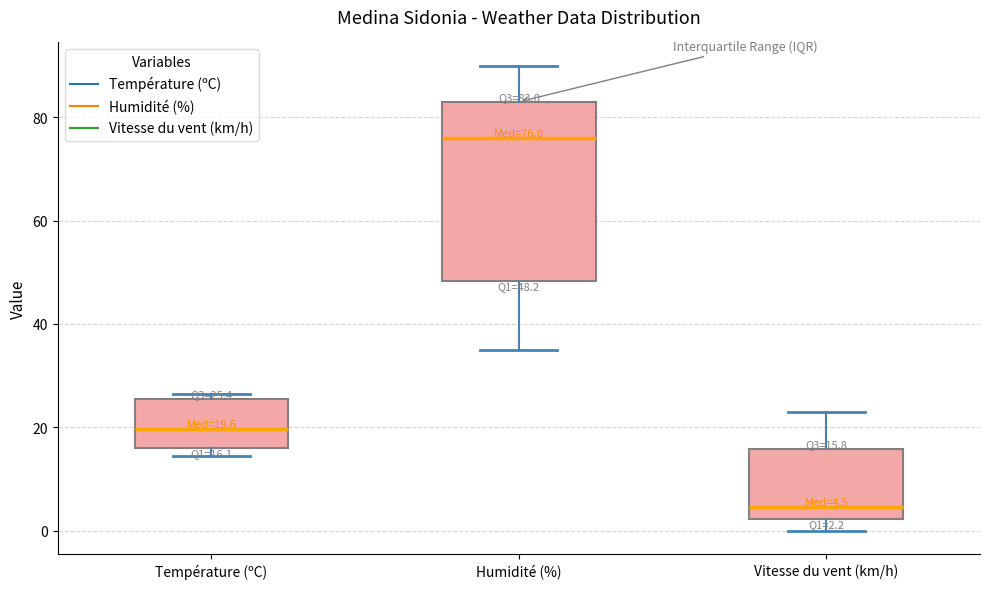

Which box has the lowest median line?

Vitesse du vent (km/h)